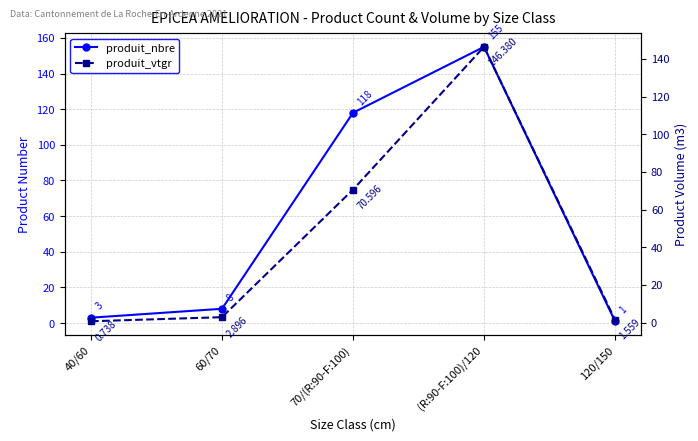

What is the sum of the produit_nbre values at 40/60 and (R:90-F:100)/120?

158.0